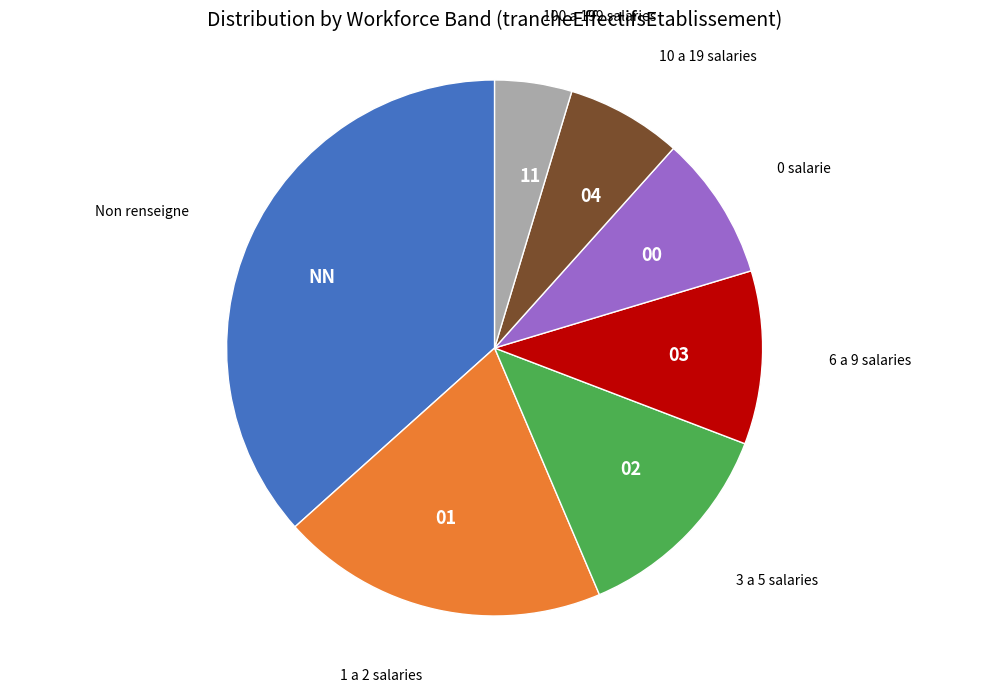

Is there any slice that represents more than half of the pie?

No